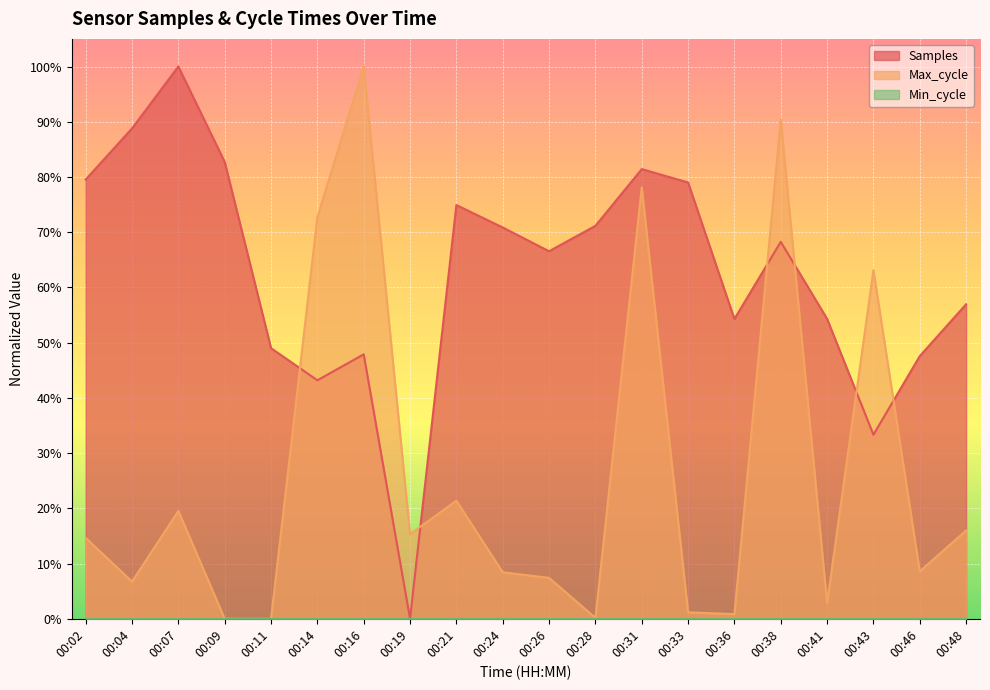

How many intersections are there between Samples and Max_cycle?

6